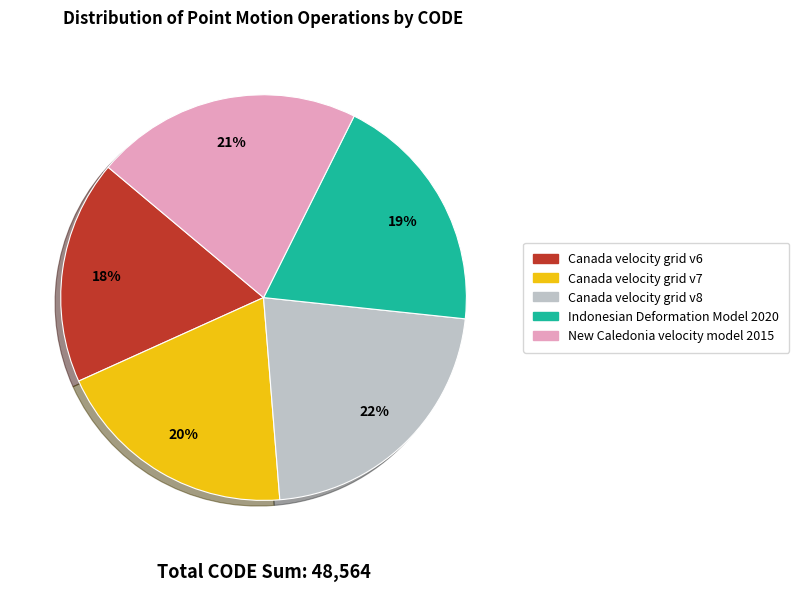

To the nearest percent, what percentage of the pie is Canada velocity grid v8?

22%